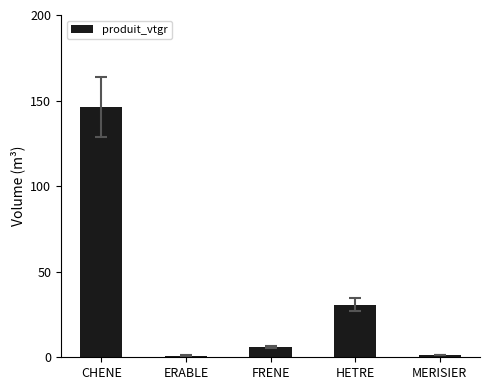

What is the value of the 5th bar from the left?

1.2